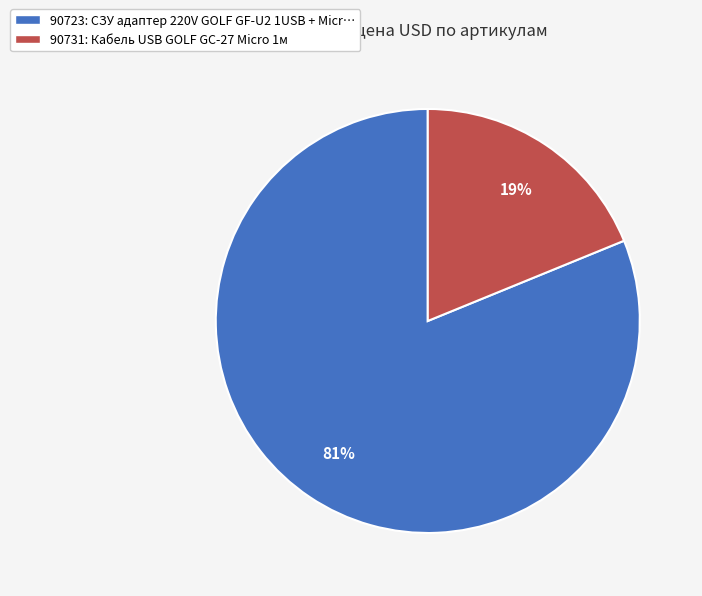

Combined, do 90731: Кабель USB GOLF GC-27 Micro 1м and 90723: СЗУ адаптер 220V GOLF GF-U2 1USB + Micr… account for over 50%?

Yes